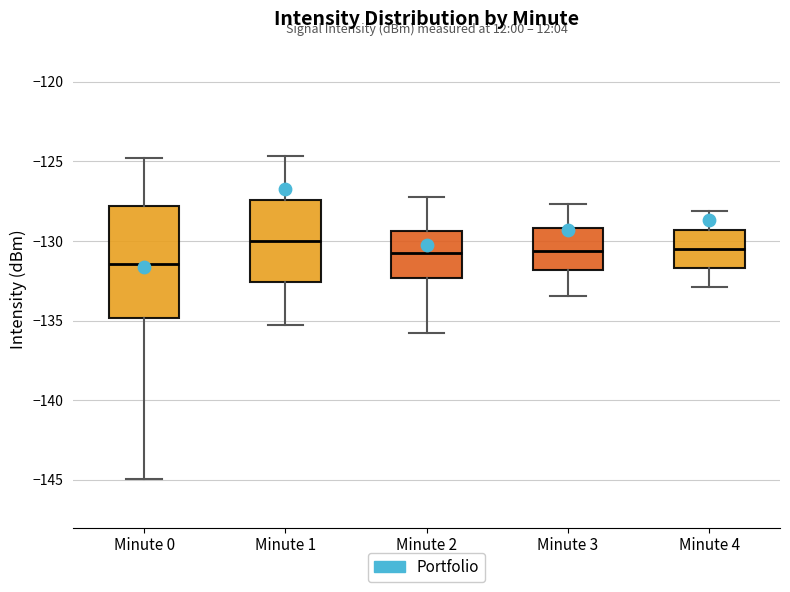

Reading left to right, transcribe this box plot: for each box, give where its median line is, the range the box spans, and where its two whiskers end, as read against the y-axis. The values are not printed on the chart, so give them approximately, as read against the axis.

Minute 0: median -131.5, box -135.0 to -128.0, whiskers -145.0 to -125.0
Minute 1: median -130.0, box -132.5 to -127.5, whiskers -135.5 to -124.5
Minute 2: median -131.0, box -132.5 to -129.5, whiskers -136.0 to -127.0
Minute 3: median -130.5, box -132.0 to -129.0, whiskers -133.5 to -127.5
Minute 4: median -130.5, box -131.5 to -129.5, whiskers -133.0 to -128.0